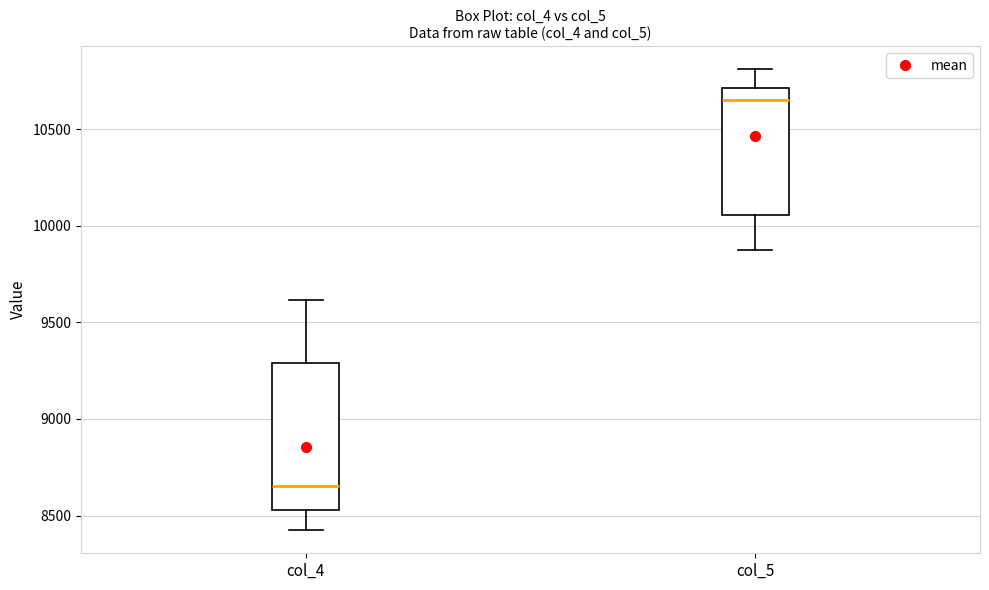

Comparing the boxes themselves (not the whiskers), which one is the tallest?

col_4